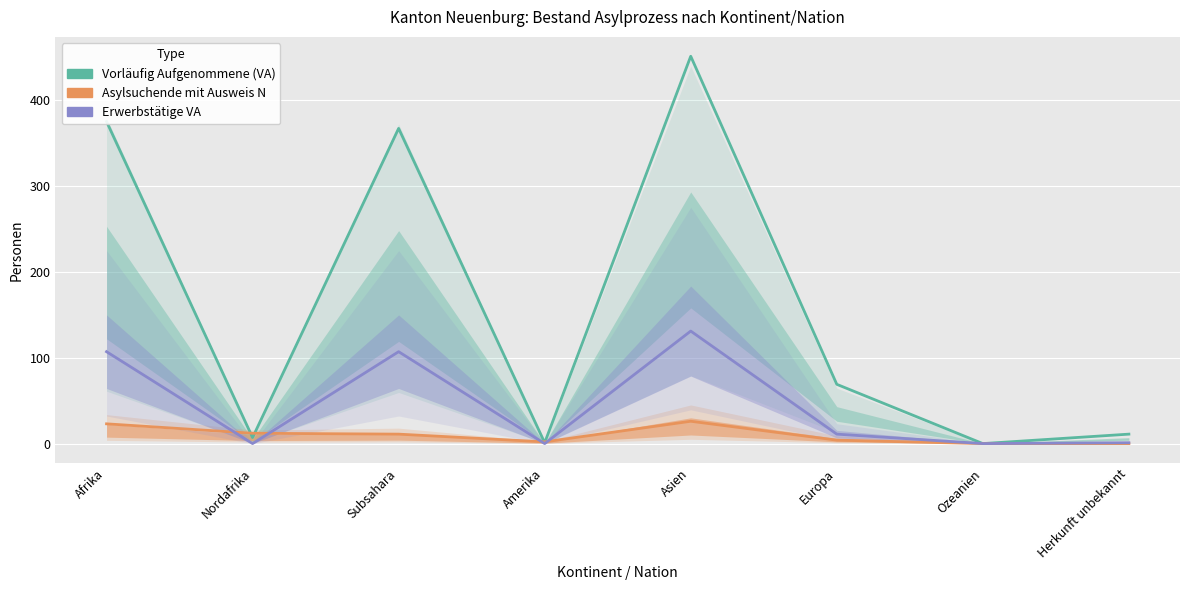

Which category has the highest value across all series?

Asien